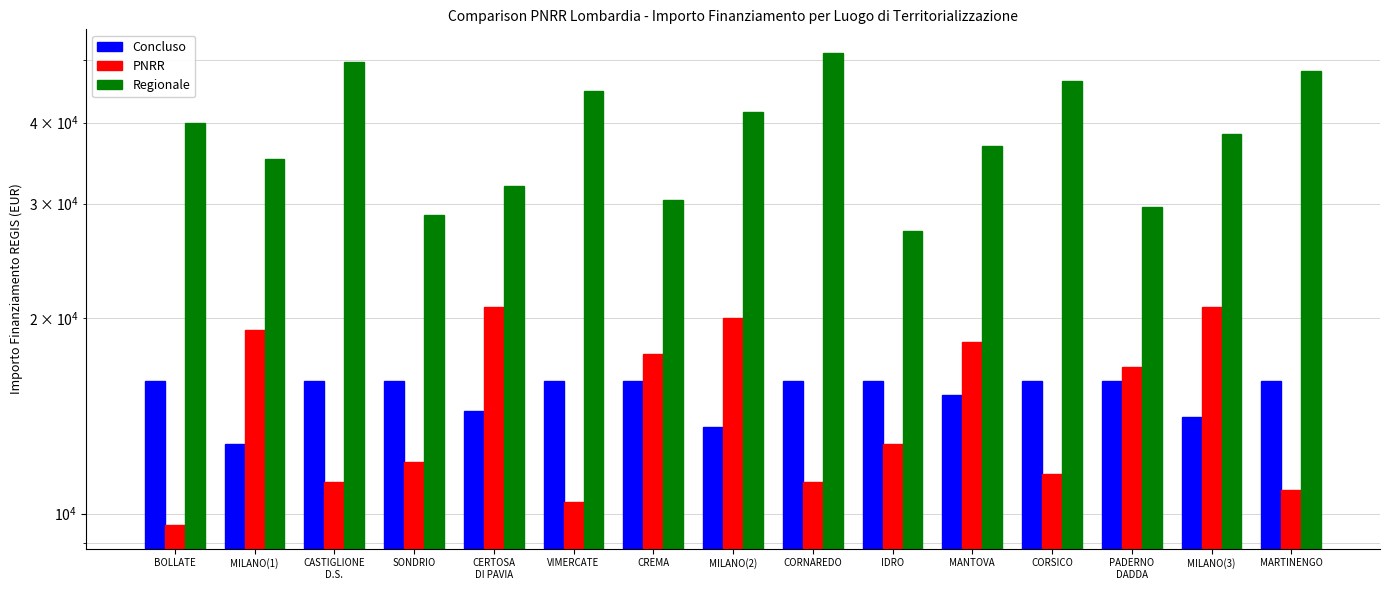

What is the maximum value for Regionale?

51200